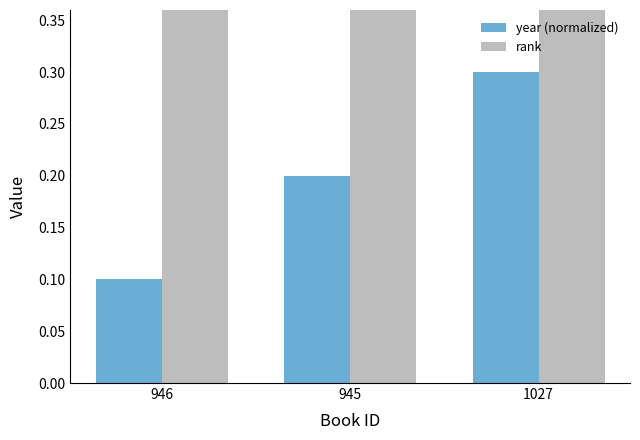

What is the spread (max minus min) of values at 945?

0.8